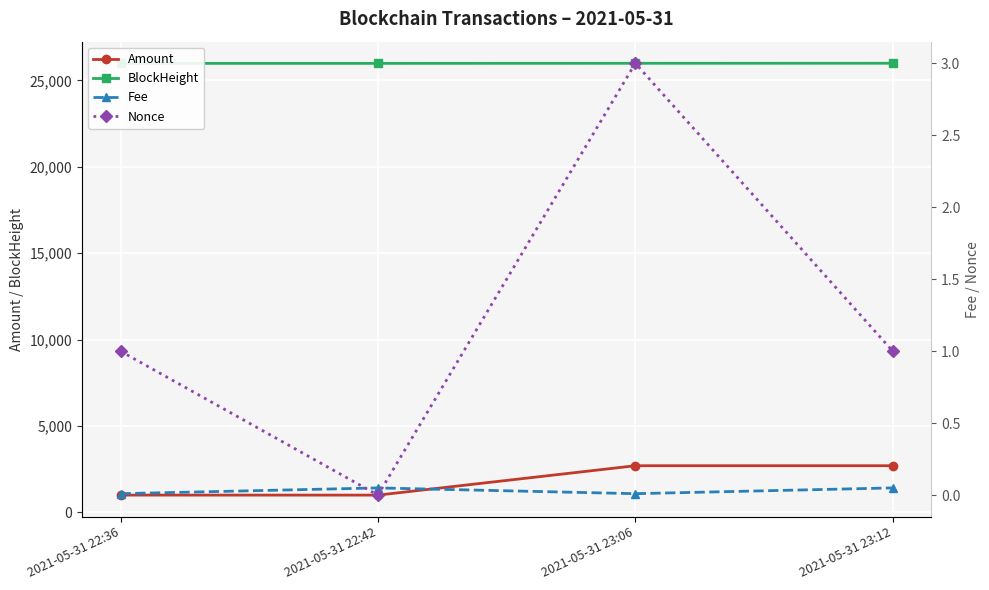

What is the difference between the maximum and second lowest values in the BlockHeight series?

7.0